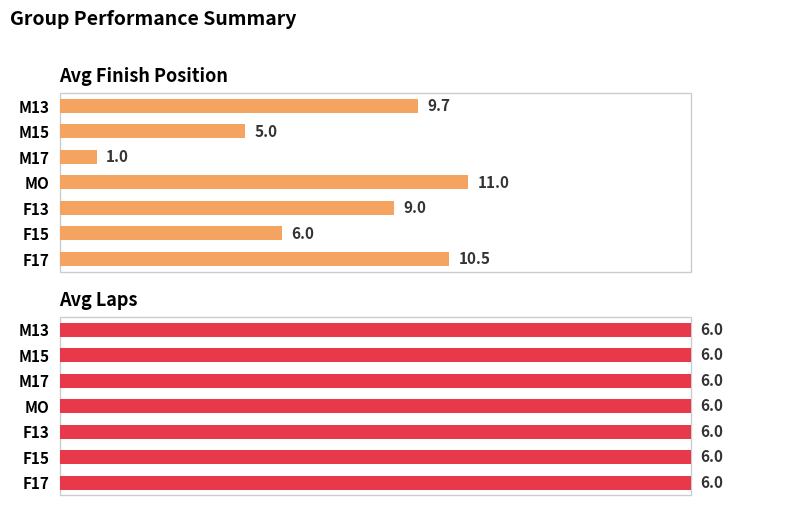

Which series has the largest range (max minus min)?

Avg Finish Position